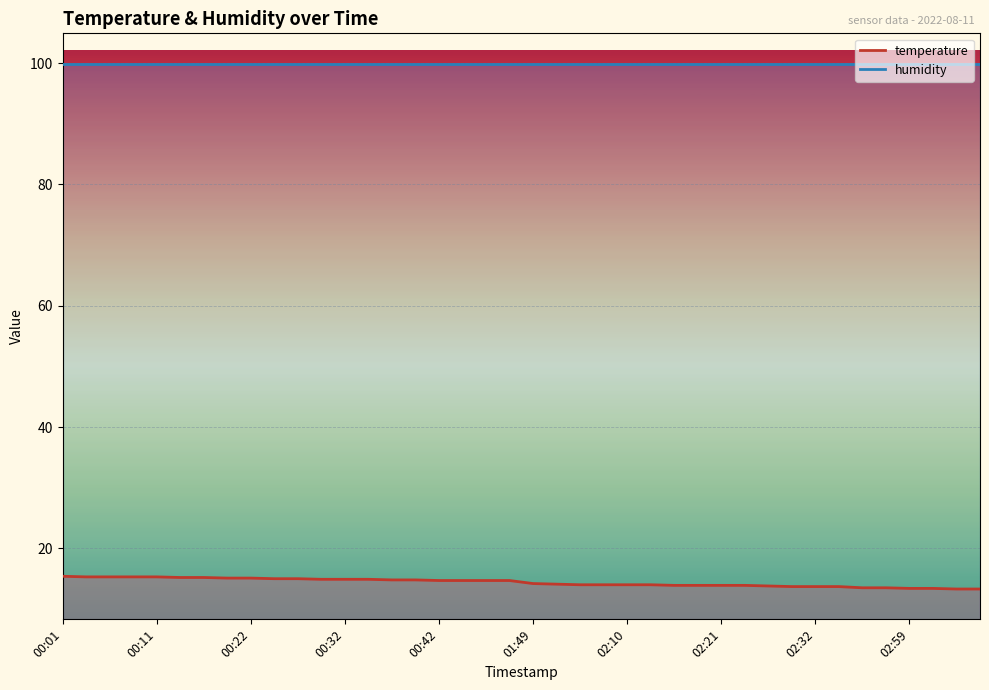

Rank the categories by value from lowest to highest.

03:10, 03:21, 02:59, 03:02, 02:48, 02:53, 02:29, 02:32, 02:35, 02:27, 02:15, 02:18, 02:21, 02:24, 01:59, 02:07, 02:10, 02:13, 01:51, 01:49, 00:42, 00:47, 00:50, 00:53, 00:37, 00:40, 00:29, 00:32, 00:34, 00:24, 00:27, 00:19, 00:22, 00:14, 00:17, 00:04, 00:06, 00:09, 00:11, 00:01